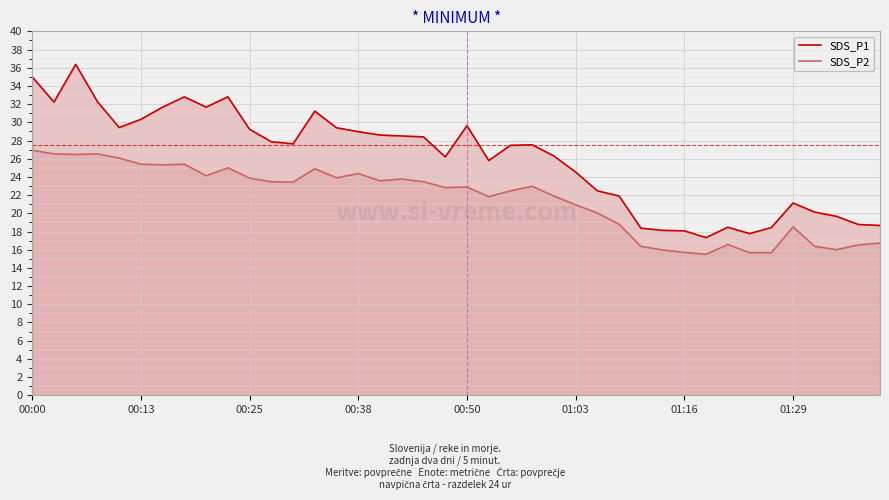

What are all the series names shown in the legend?

SDS_P1, SDS_P2